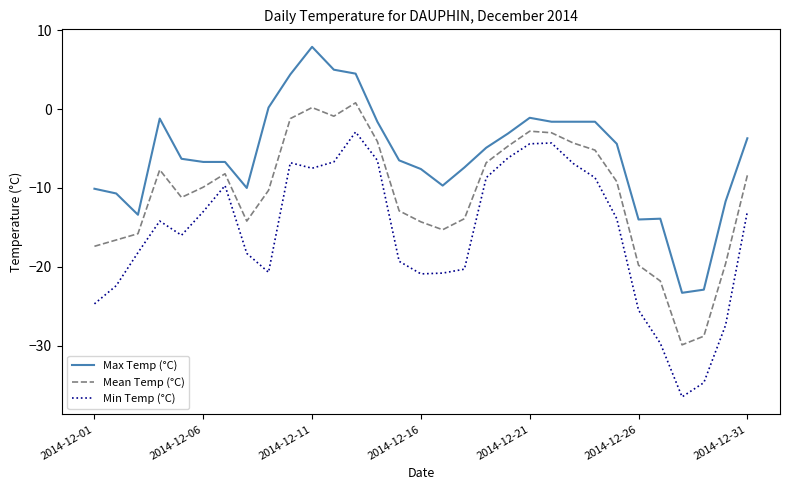

How many values in the Mean Temp (°C) series are below -9?

17